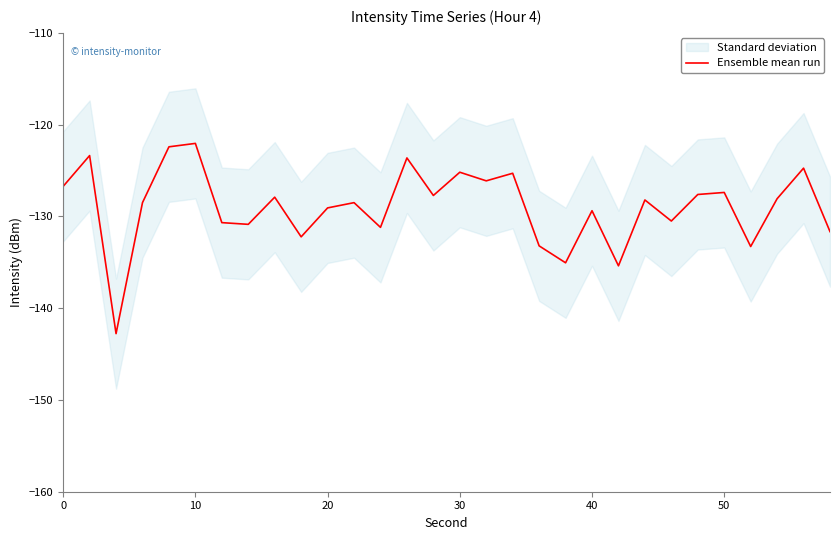

How many data points are above -128?

13